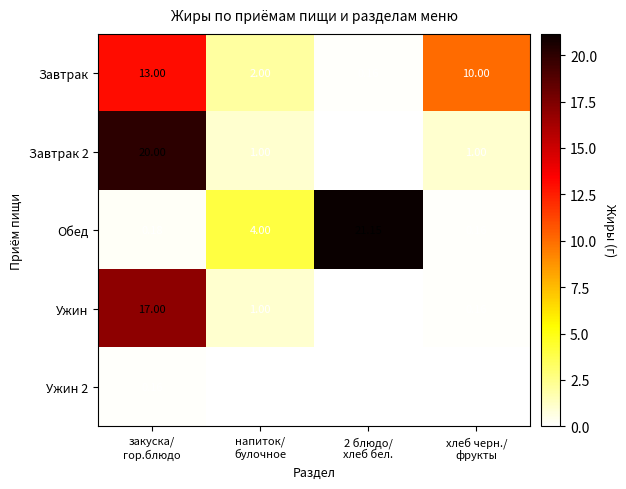

Which series has the widest spread of values?

Обед